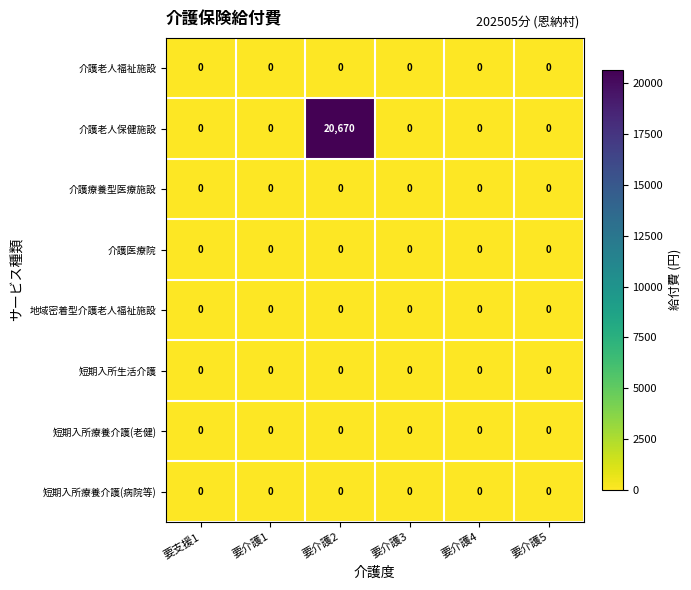

How many data points does each series have?

6